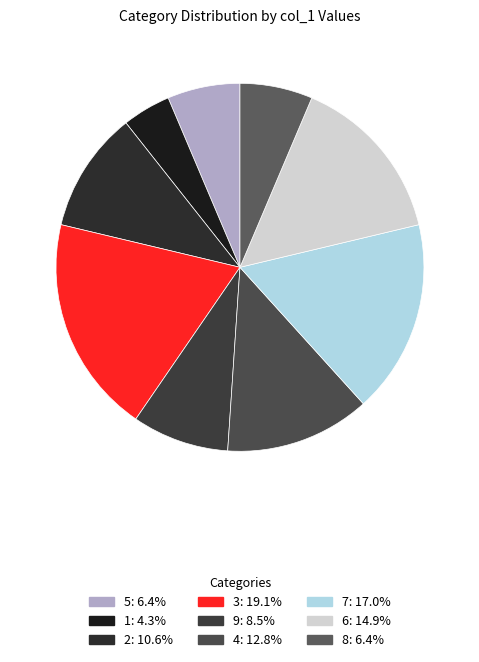

Count the number of slices in the pie.

9